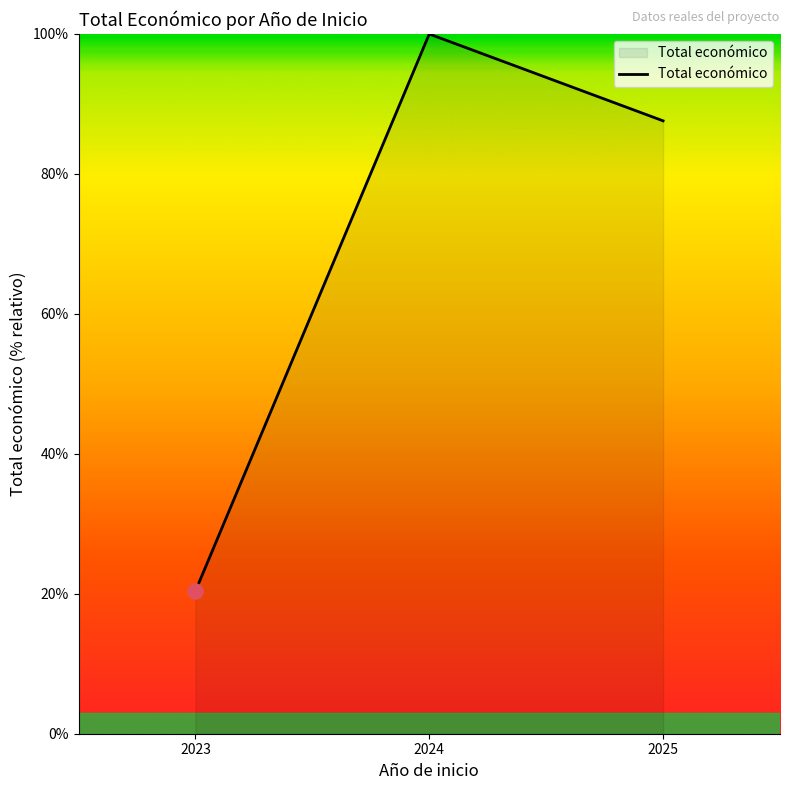

What is the ratio of the value at 2024 to the value at 2025?

1.1